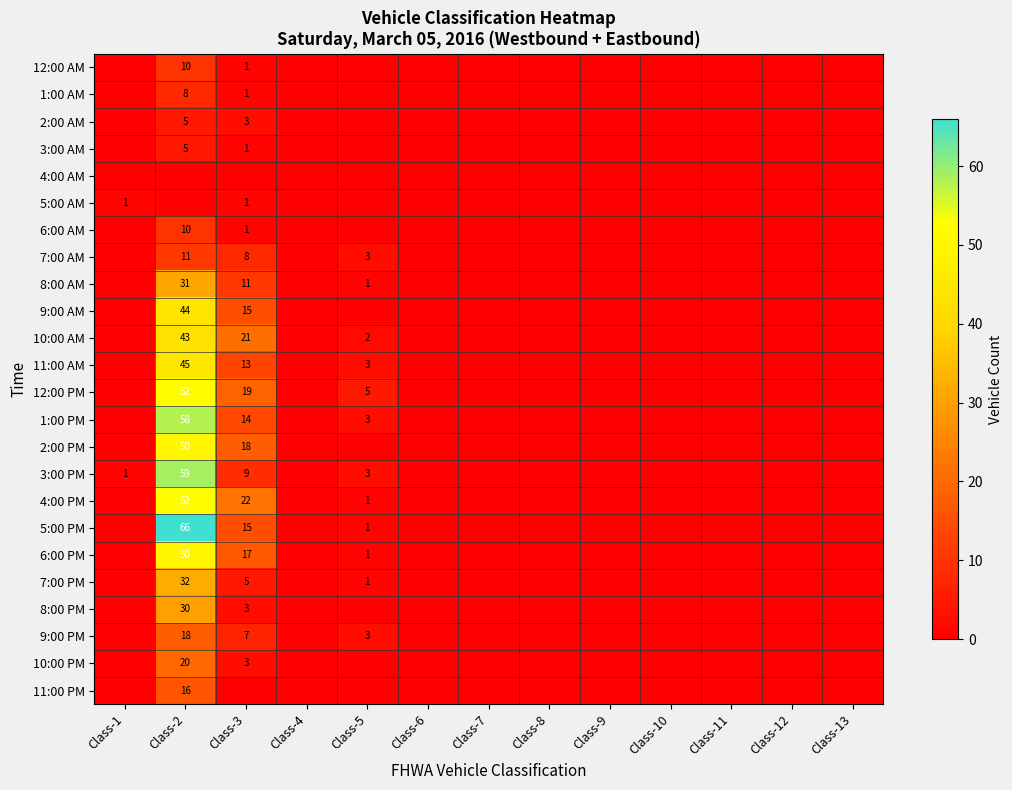

The 10:00 AM series shows 8 at Class-3. True or false?

False